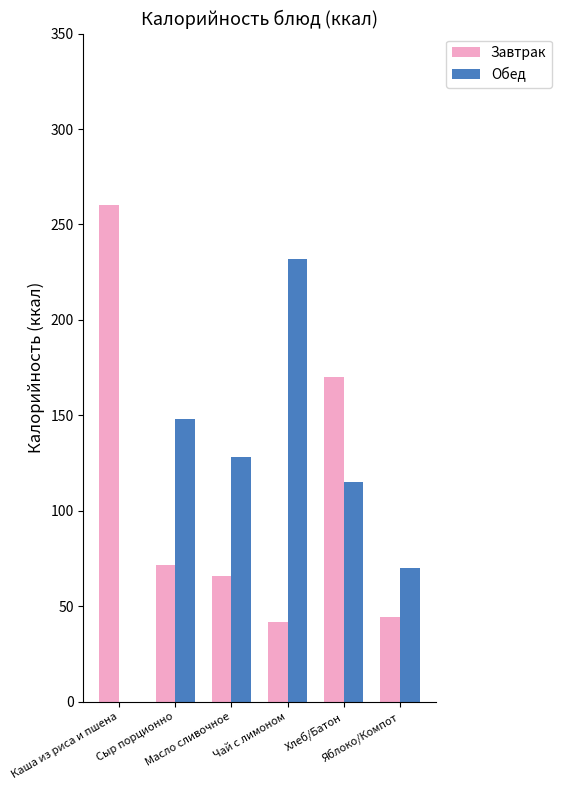

What is the maximum value for Обед?

231.9